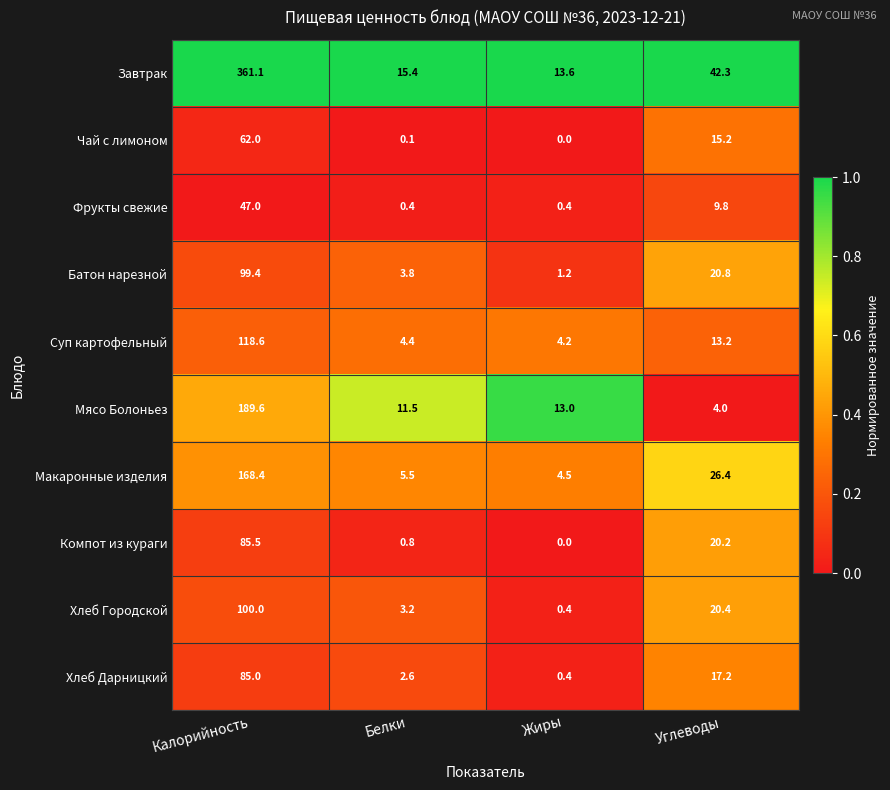

What is the difference between the second highest and minimum values in the Завтрак series?

28.7